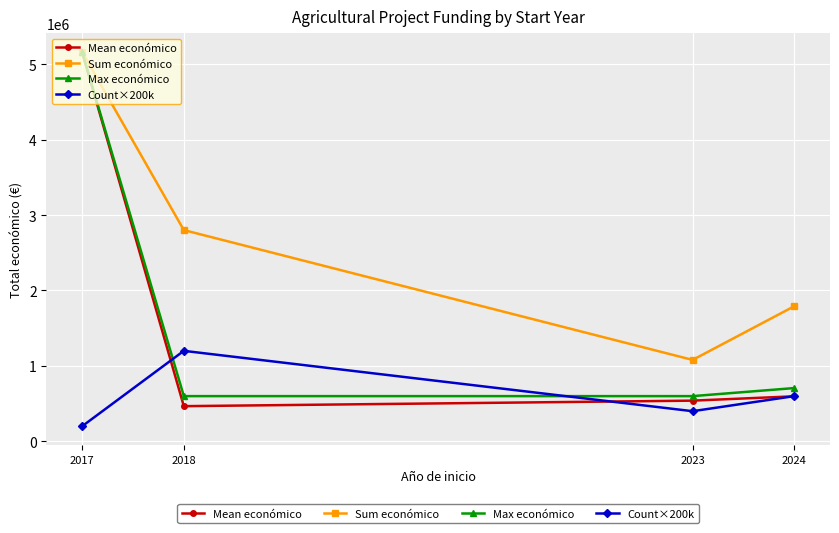

How many interior local valleys does the Mean económico series have?

1